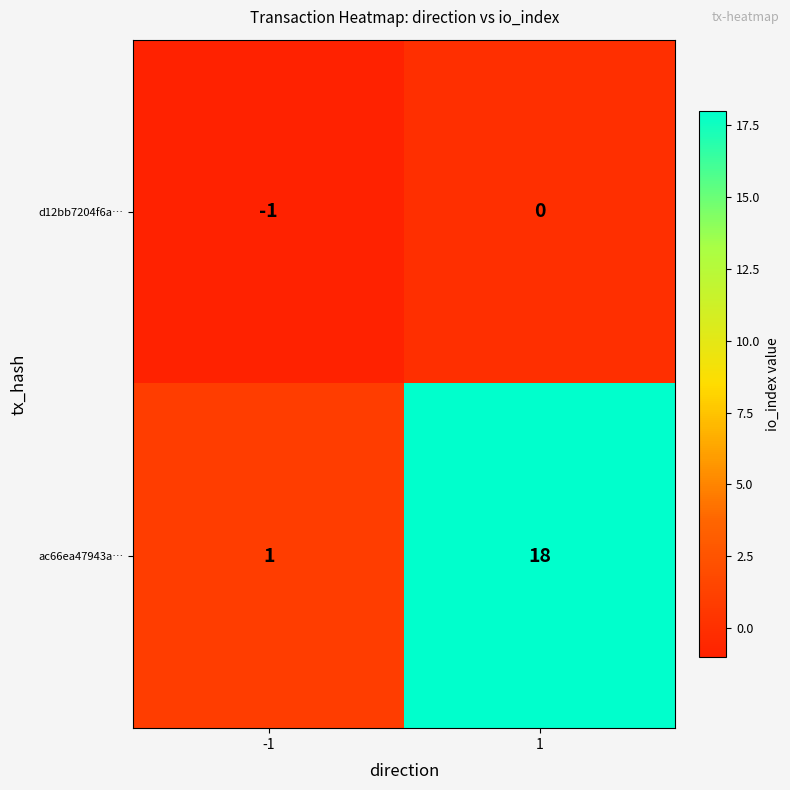

At 1, list the series in order from largest to smallest.

ac66ea47943a…, d12bb7204f6a…